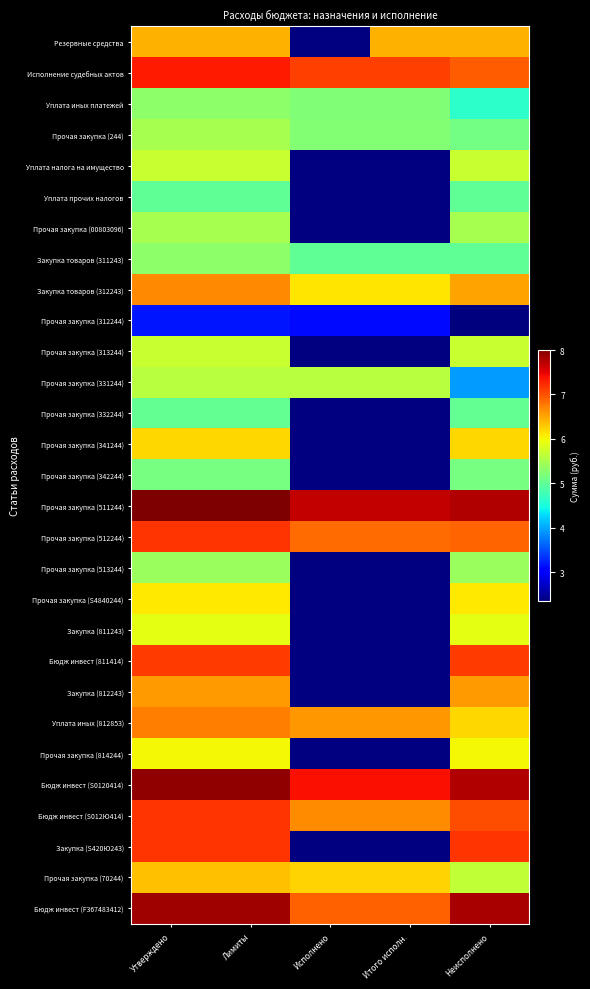

Which has a higher value, Лимиты or Неисполнено?

Лимиты